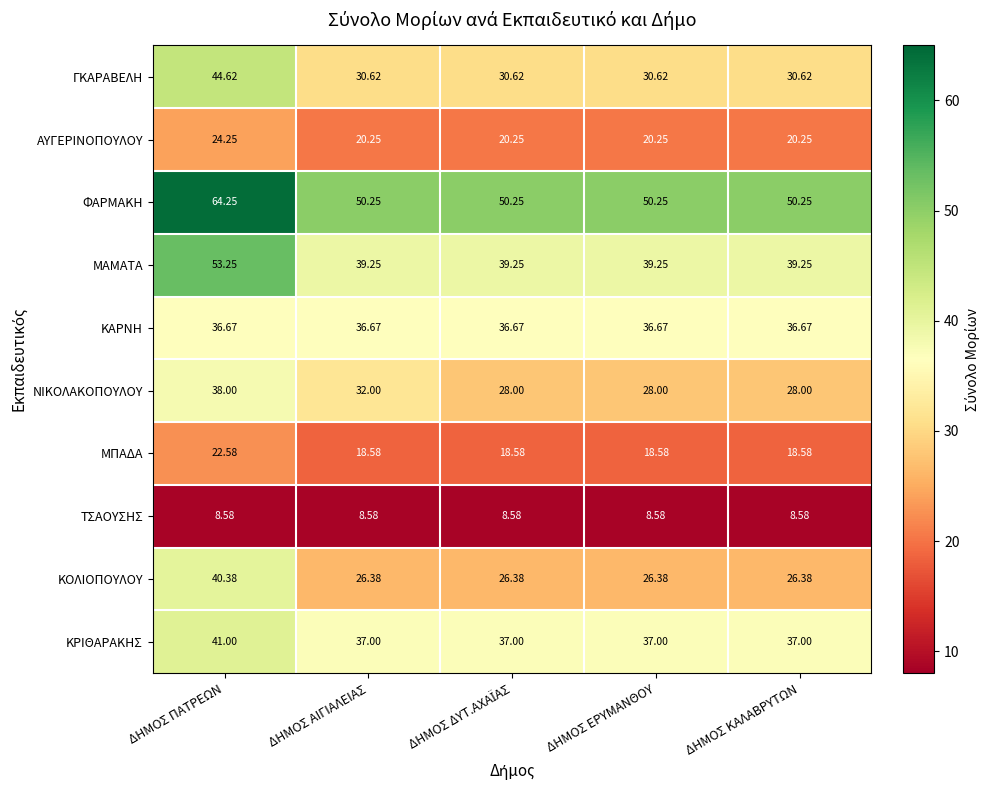

What is the difference between the highest and lowest values at ΔΗΜΟΣ ΕΡΥΜΑΝΘΟΥ?

41.7